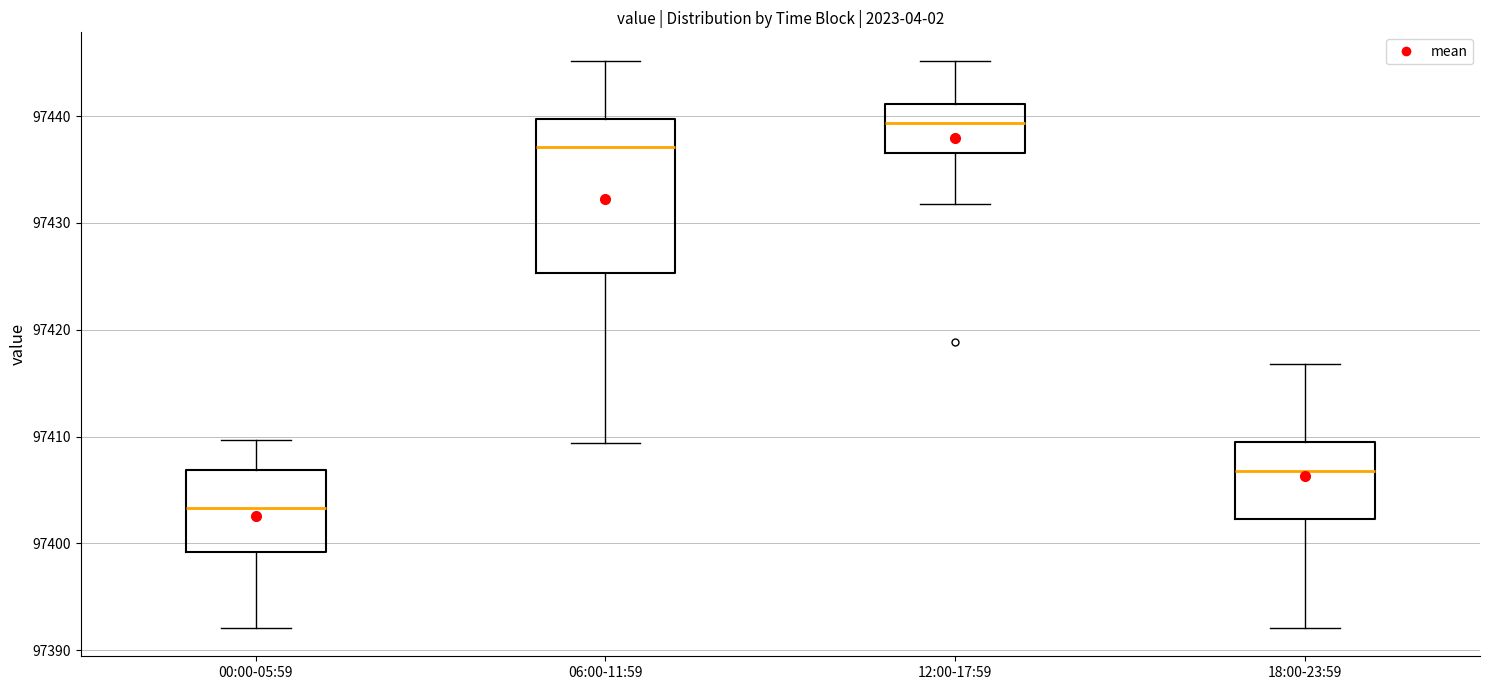

Reading left to right, read every box against the y-axis: the position of its median line, the range the box covers, and the ends of its whiskers. The values are not printed on the chart, so give them approximately, as read against the axis.

00:00-05:59: median 97403, box 97399 to 97407, whiskers 97392 to 97410
06:00-11:59: median 97437, box 97425 to 97440, whiskers 97409 to 97445
12:00-17:59: median 97439, box 97437 to 97441, whiskers 97432 to 97445
18:00-23:59: median 97407, box 97402 to 97410, whiskers 97392 to 97417